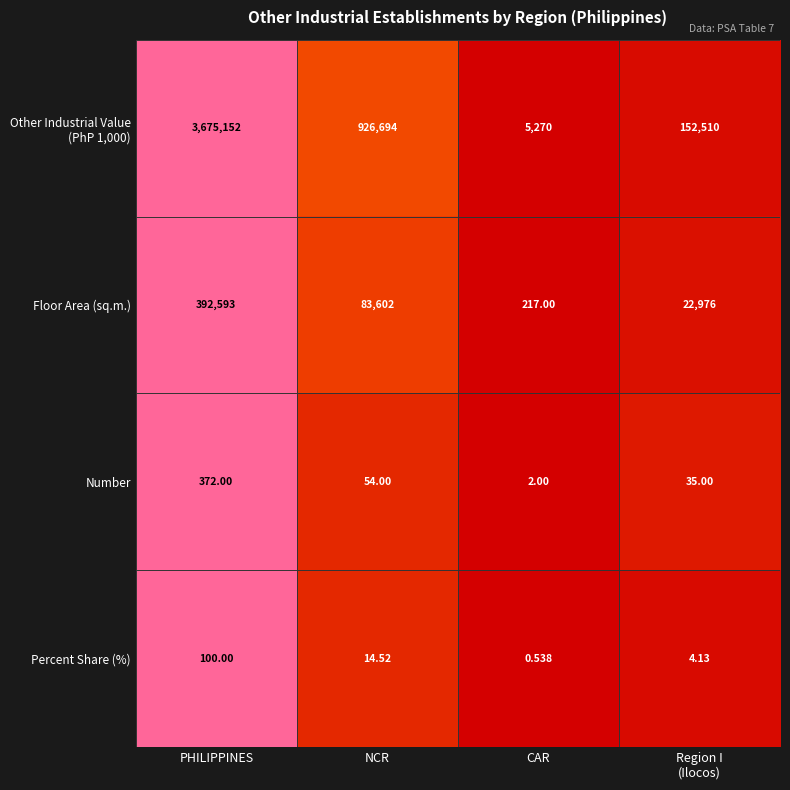

At which category is the sum across all series the highest?

PHILIPPINES